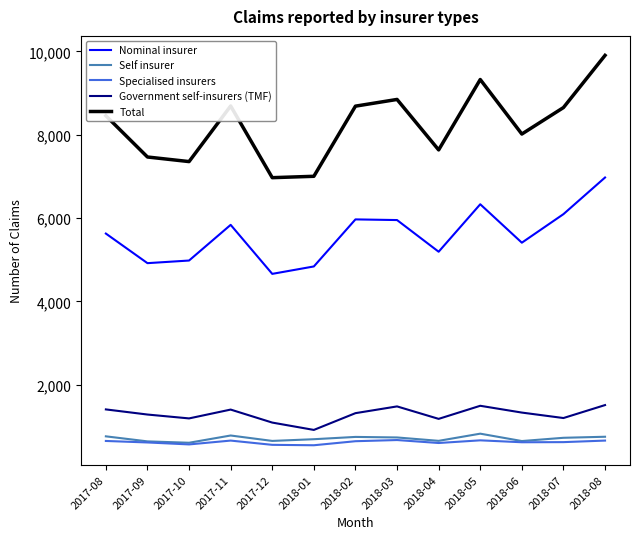

Which series has the largest range (max minus min)?

Total